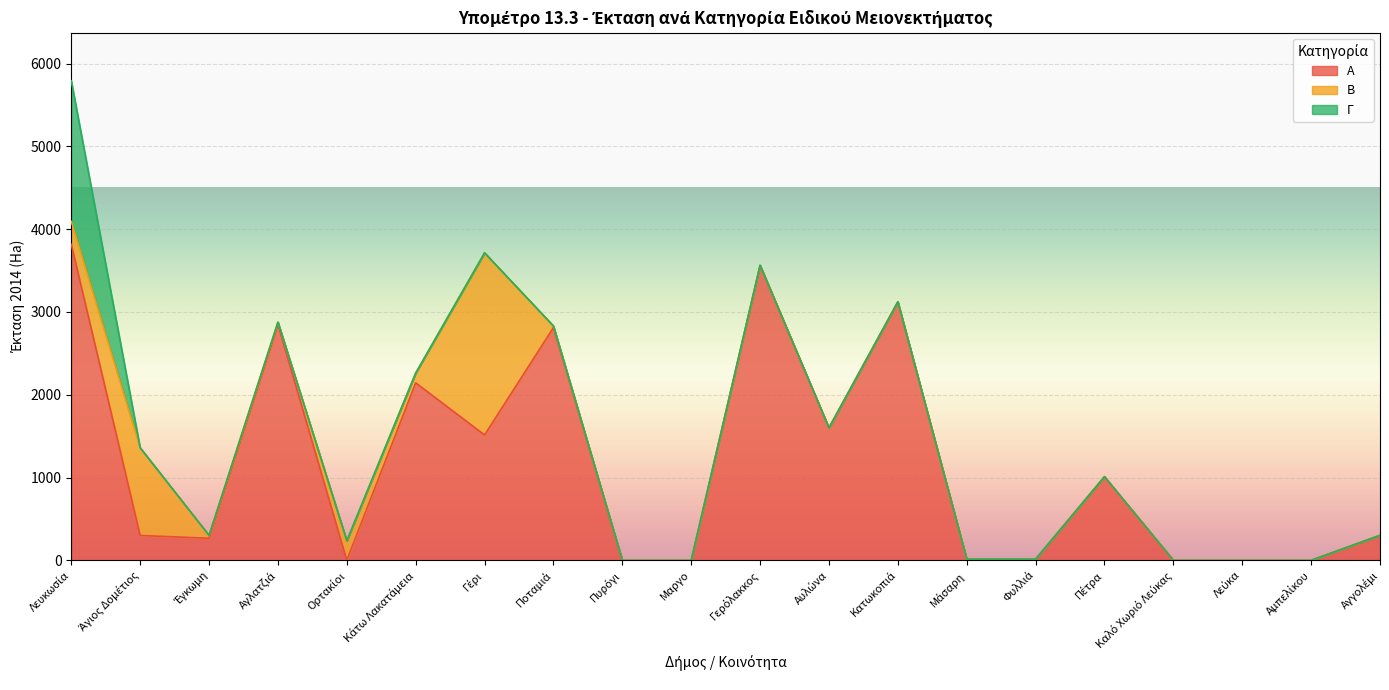

Reading left to right, what are all the values shown in this chart?

A: 3816.2	300.5	266.4	2850.8	0.0	2143.8	1513.9	2811.0	0.0	0.0	3562.7	1600.2	3121.3	14.5	14.4	1010.4	0.0	0.0	0.0	302.1
Β: 277.8	1059.0	34.9	25.8	236.2	117.6	2200.0	18.7	0.0	0.0	0.0	0.0	0.0	0.0	0.0	0.0	0.0	0.0	0.0	0.0
Γ: 1697.8	0.0	0.0	0.0	0.0	0.0	0.0	0.0	0.0	0.0	0.0	0.0	0.0	0.0	0.0	0.0	0.0	0.0	0.0	0.0